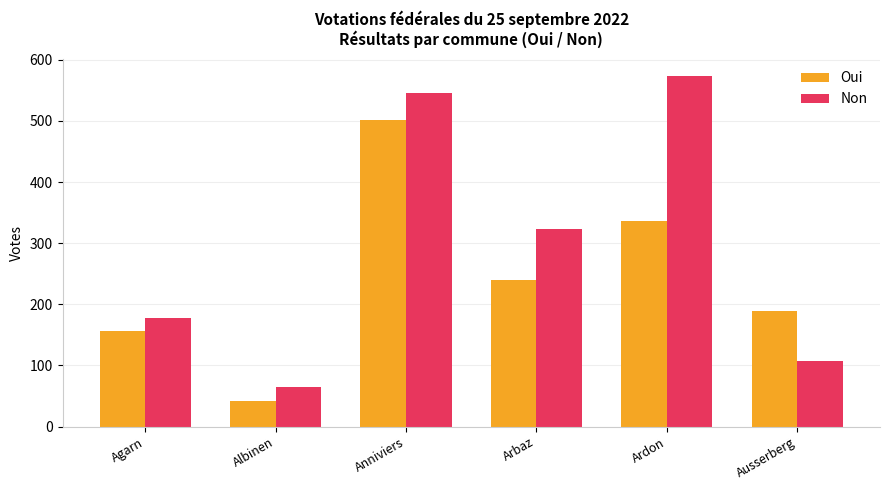

What is the total value across all series at Ardon?

909